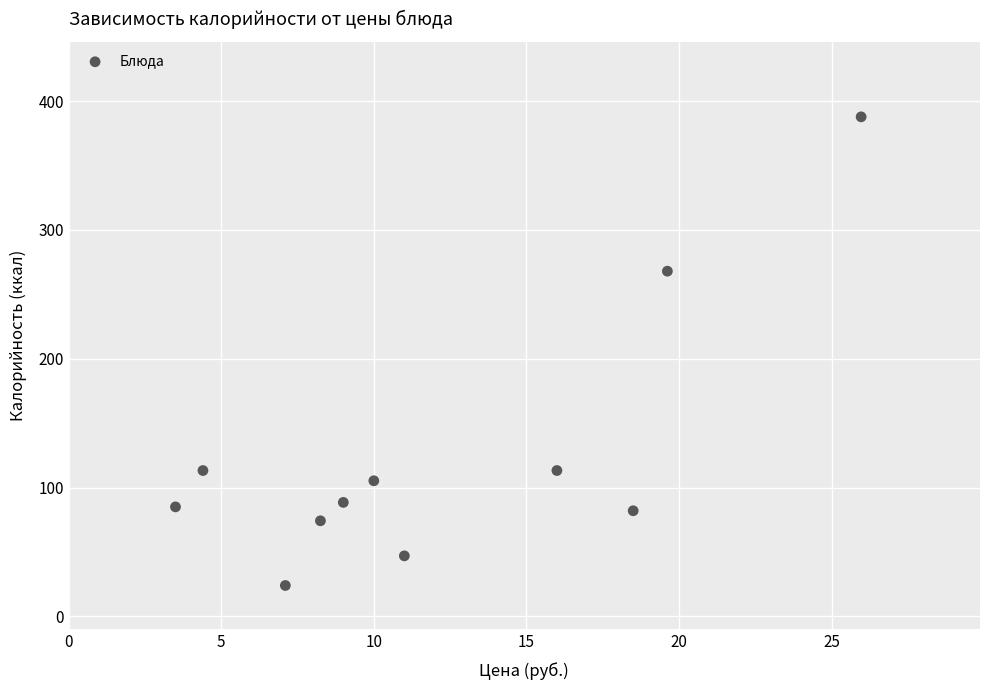

What is the average X value?

12.1